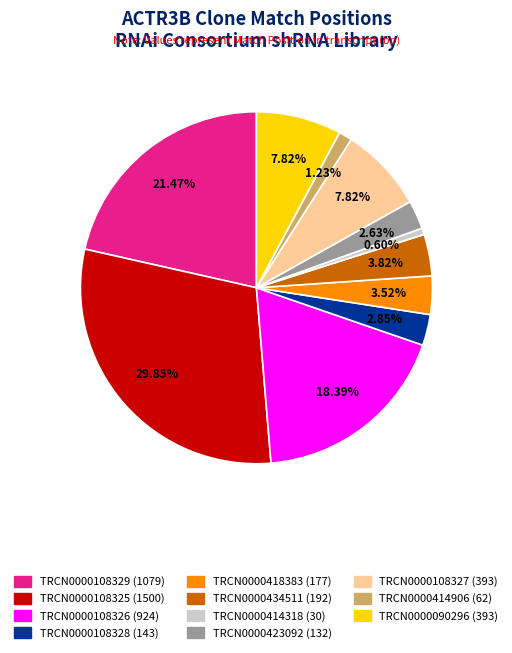

How much of the chart is everything except TRCN0000418383?

96.5%